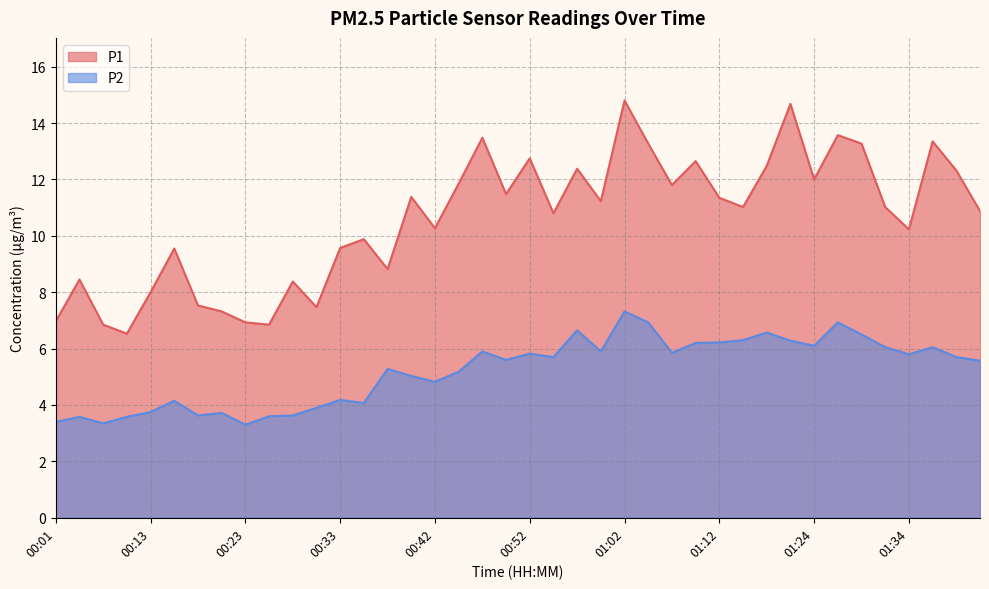

At which label does P2 reach its peak?

01:02